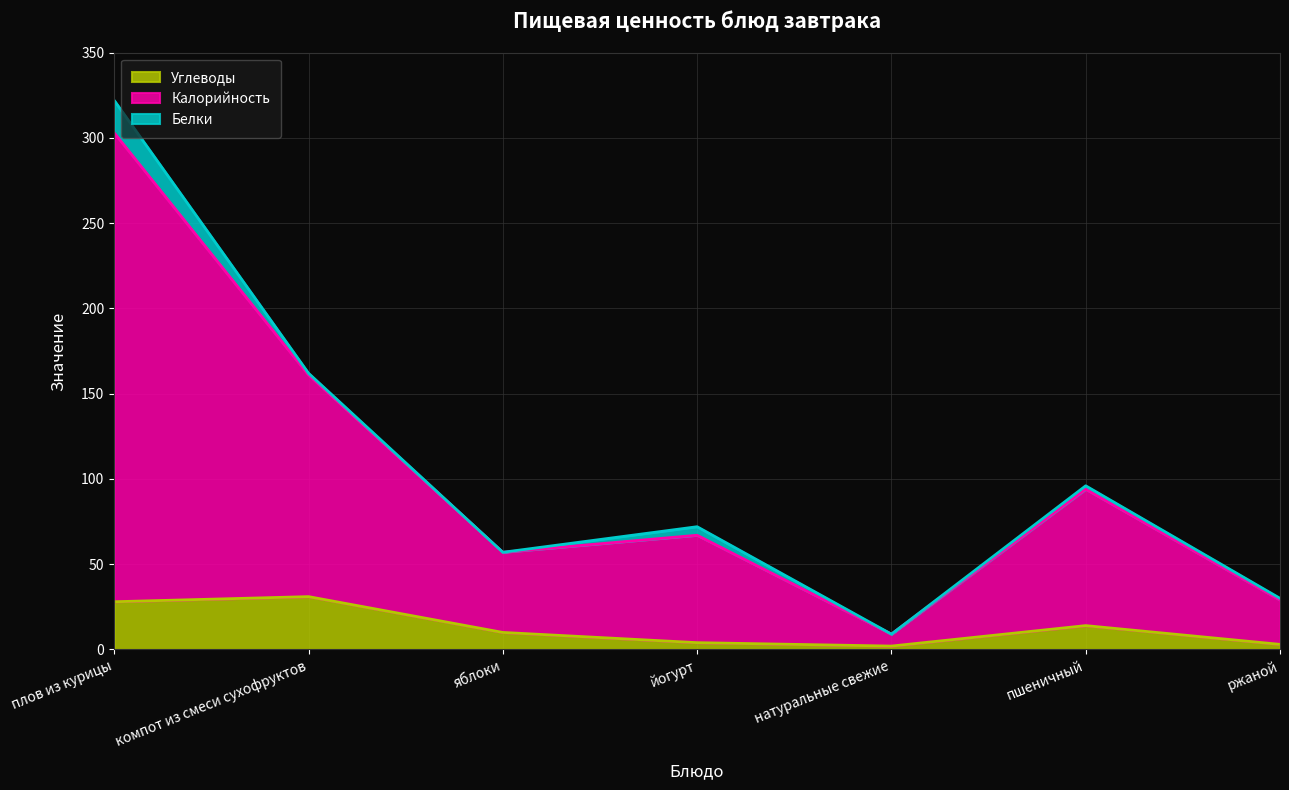

What is the label of the 3rd point from the left?

яблоки